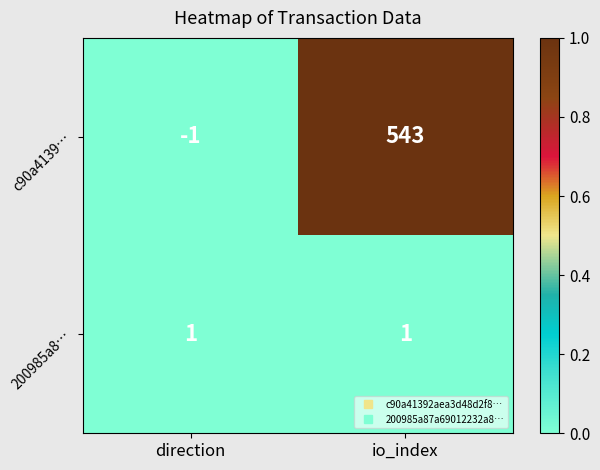

How many categories are shown in the chart?

2